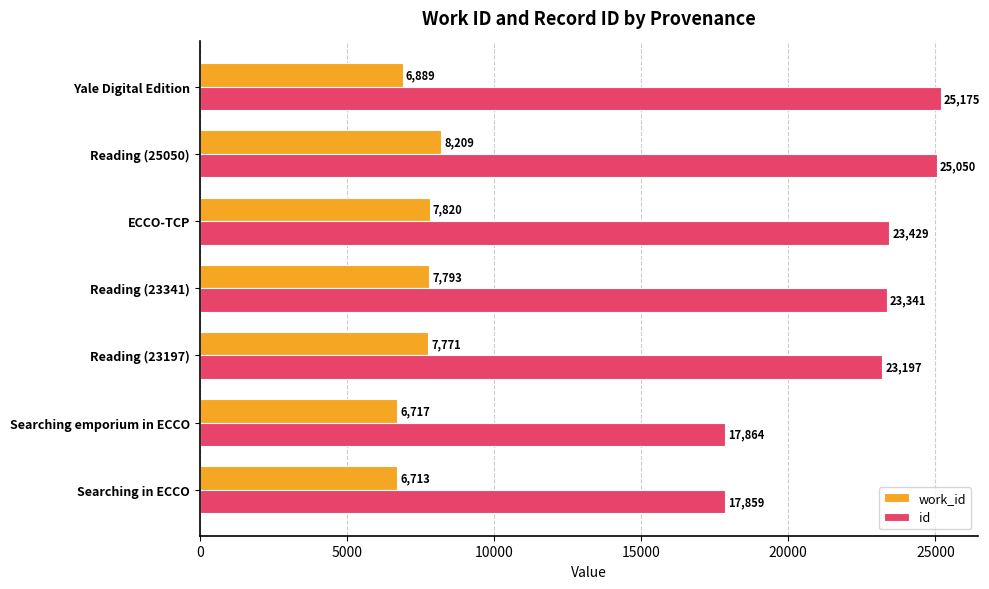

Where is id nearest to the value 21517?

Reading (23197)